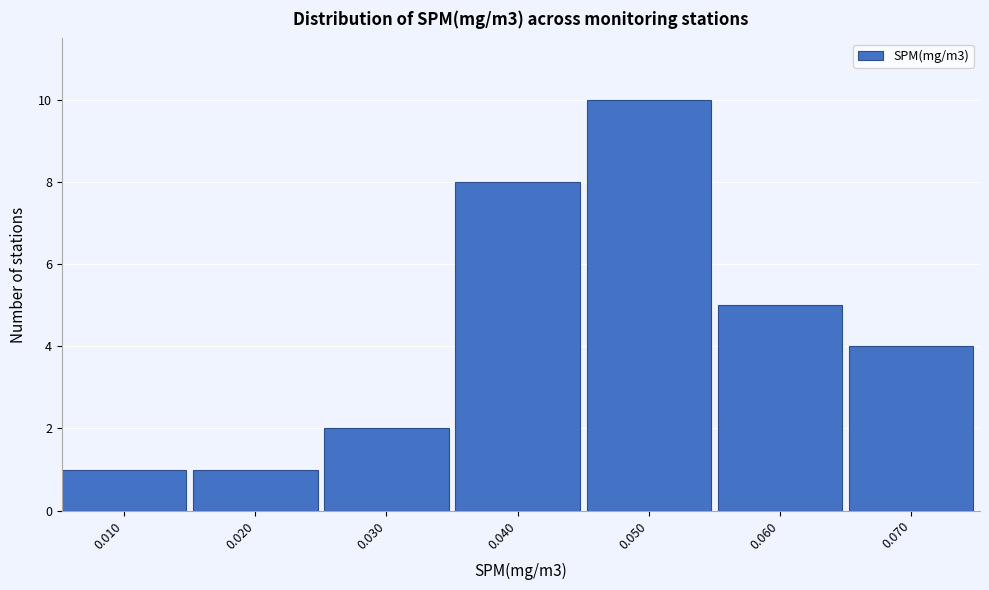

Reading left to right, list all the values displayed in this chart.

0.010=1	0.020=1	0.030=2	0.040=8	0.050=10	0.060=5	0.070=4